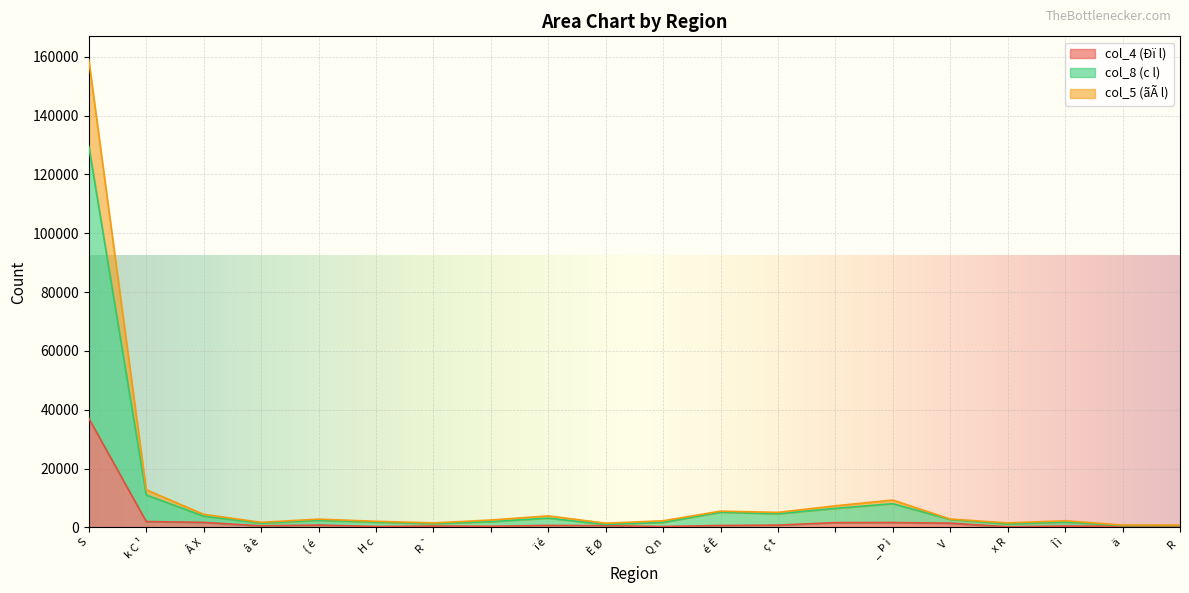

Where does the col_5 (ãÃ l) series first go above 2814?

S